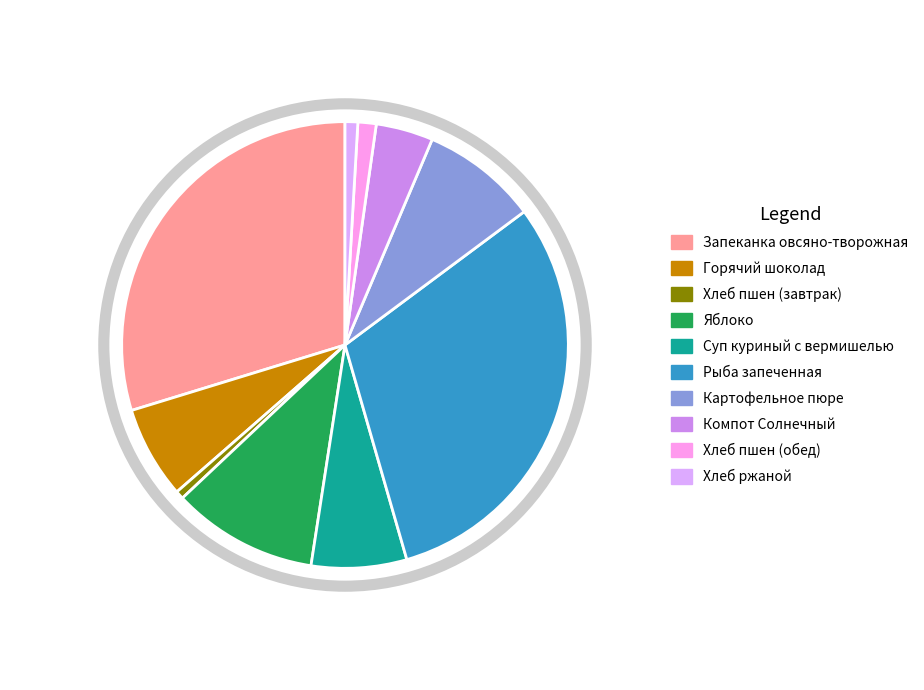

Do Картофельное пюре and Суп куриный с вермишелью together represent more than half of the pie?

No